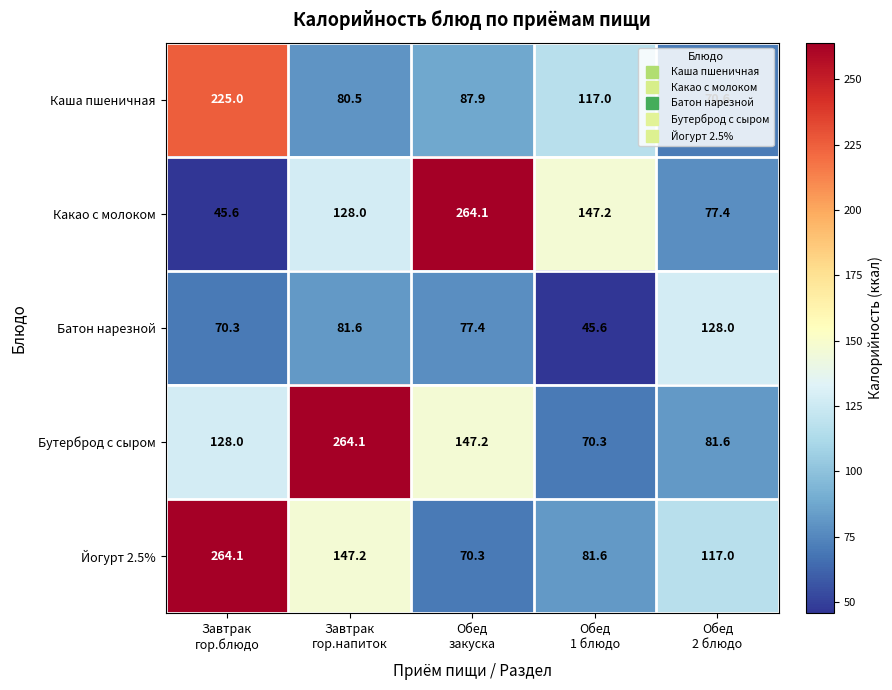

What is the minimum value shown in the chart?

45.6